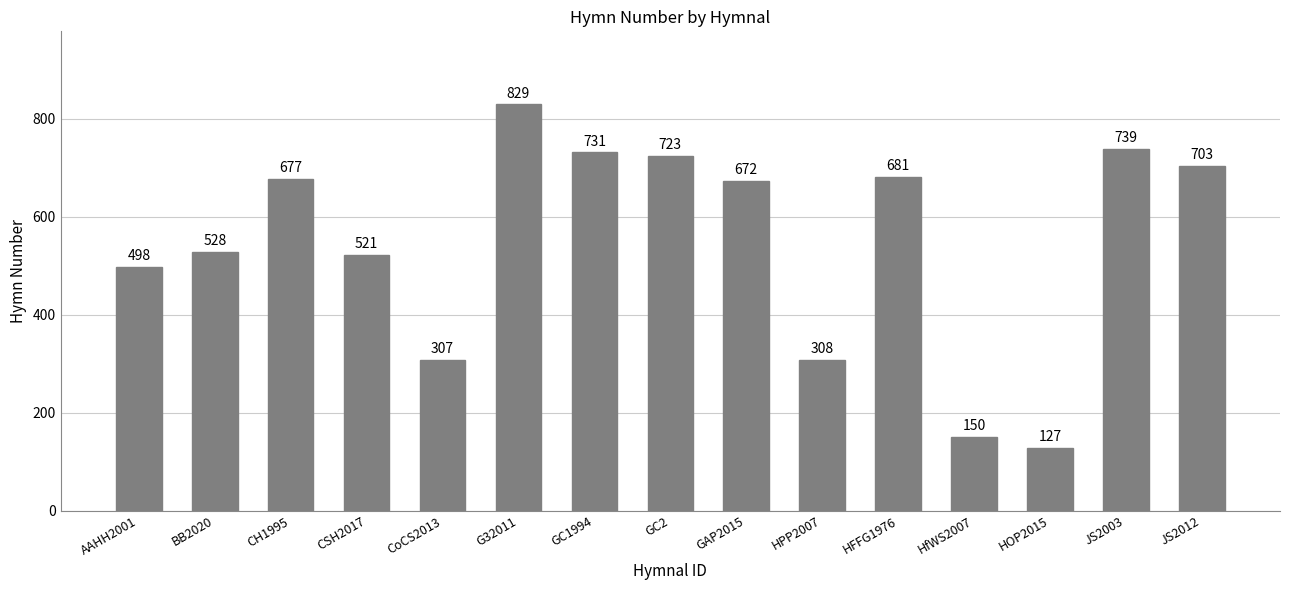

Does the chart contain any negative values?

No